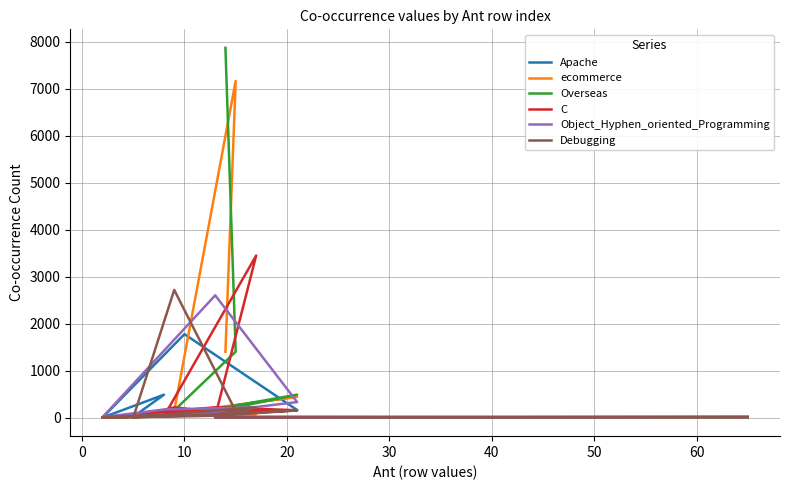

True or false: C has a value of 10 at 10.

False